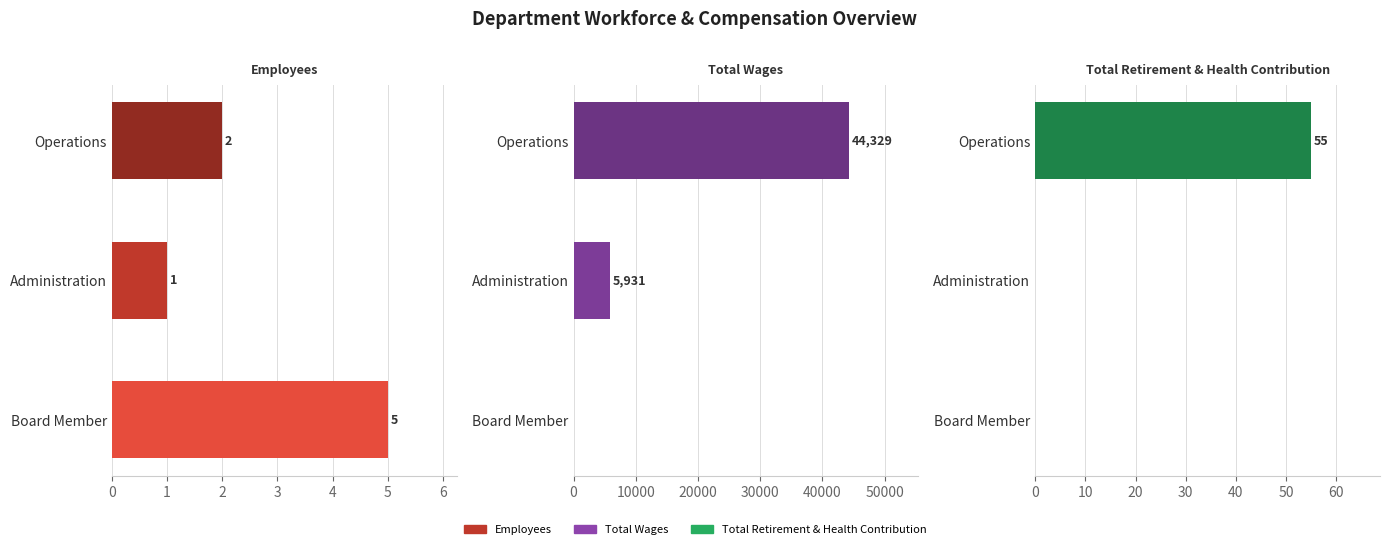

How many values in Total Retirement & Health Contribution are above zero?

1